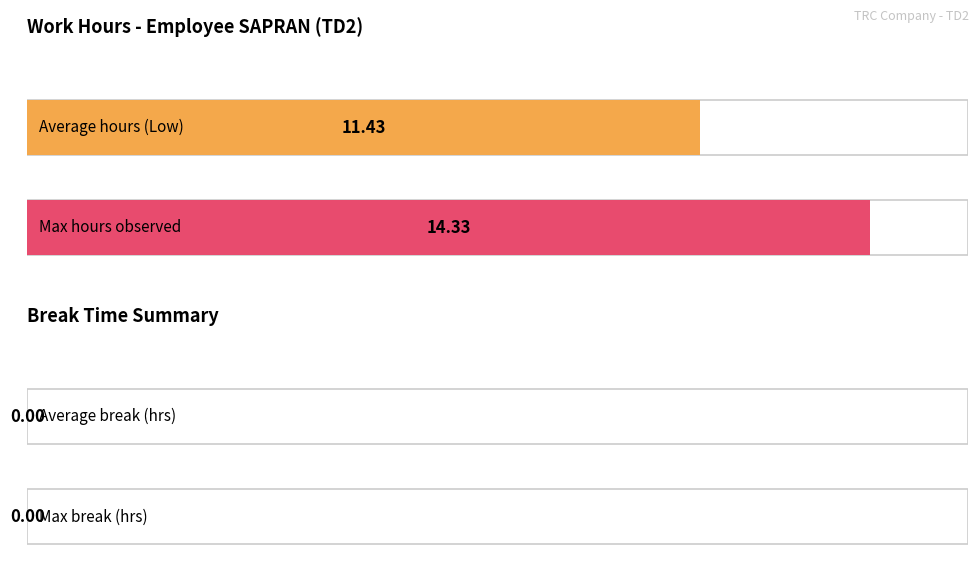

What is the maximum value shown in the chart?

14.3